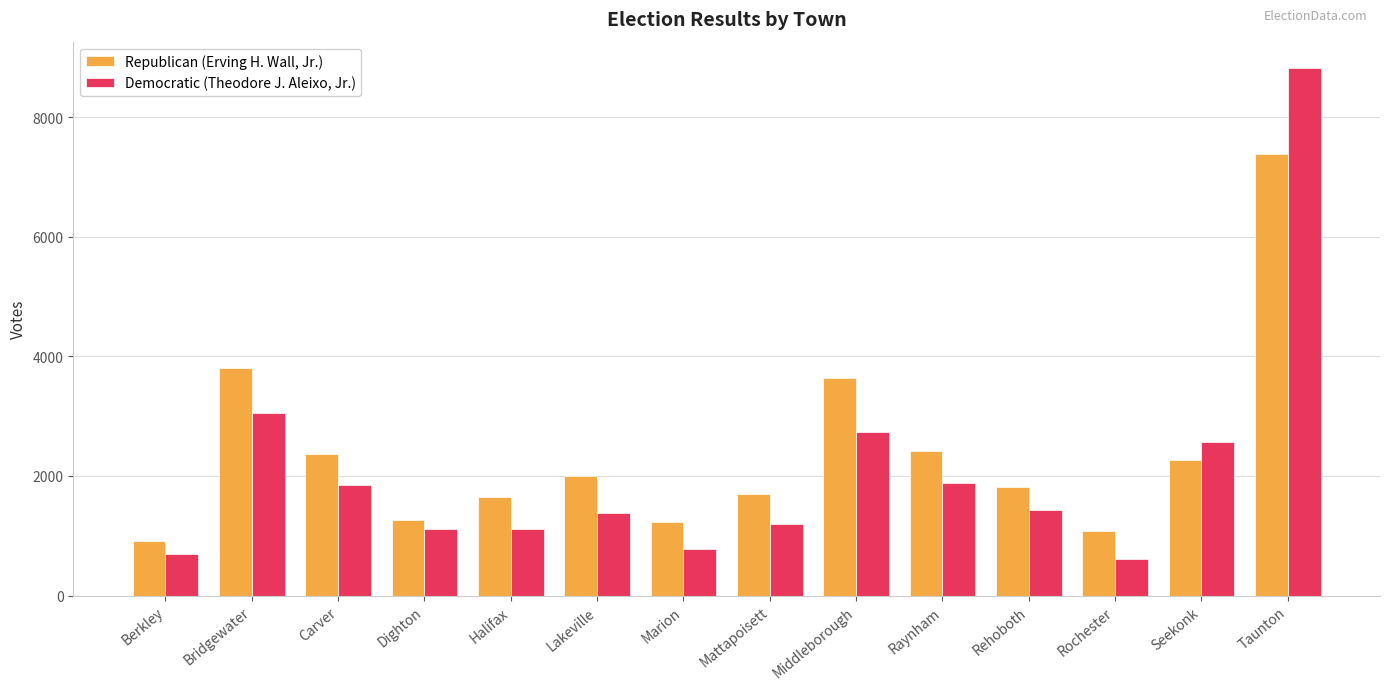

Rank the series by their maximum value, from lowest to highest.

Republican (Erving H. Wall, Jr.), Democratic (Theodore J. Aleixo, Jr.)